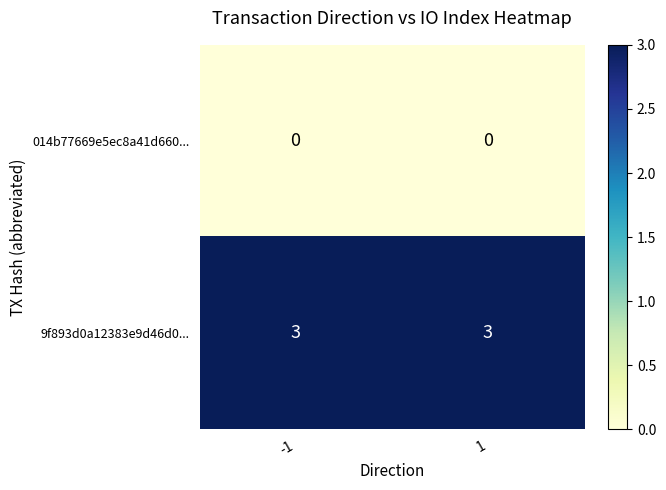

What is the total value across all series at -1?

3